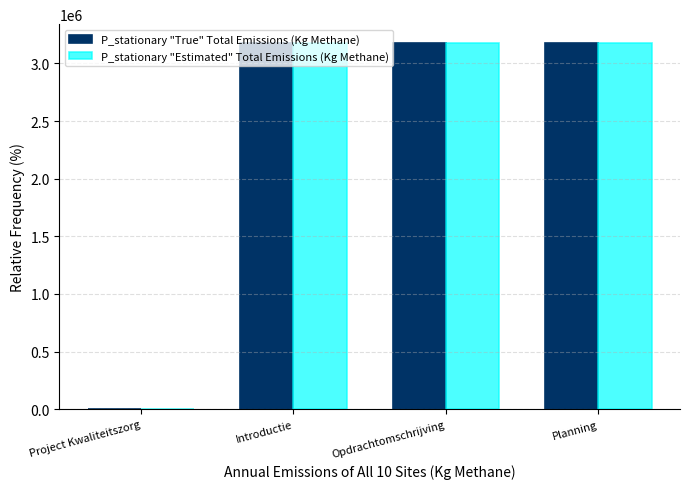

What is the average value of the P_stationary "Estimated" Total Emissions (Kg Methane) series?

2385227